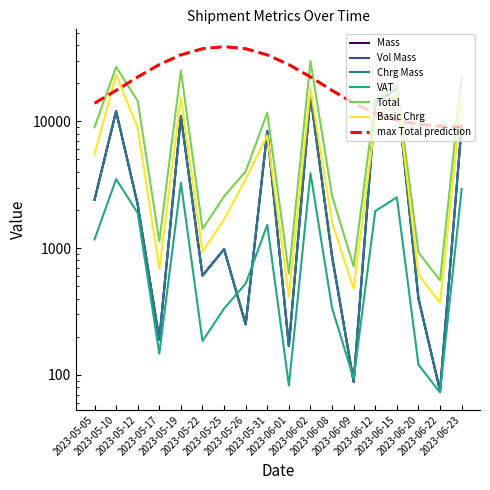

Reading left to right, extract all data points from this chart.

Mass: 2406.0	12000.0	2201.0	190.0	11000.0	607.0	980.0	250.0	8363.0	169.0	16066.0	859.0	88.0	13847.0	18125.0	400.0	75.0	9216.0
Vol Mass: 2406.0	12000.0	2201.0	190.0	11000.0	607.0	980.0	250.0	8363.0	169.0	16066.0	859.0	88.0	13847.0	18125.0	400.0	75.0	9216.0
Chrg Mass: 2406.0	12000.0	2201.0	190.0	11000.0	607.0	980.0	250.0	8363.0	169.0	16066.0	859.0	88.0	13847.0	18125.0	400.0	75.0	9216.0
VAT: 1171.0	3498.0	1888.5	147.2	3283.0	184.6	333.7	524.7	1526.4	82.2	3894.4	336.5	93.3	1958.8	2515.3	120.3	72.6	2927.5
Total: 8977.7	26818.0	14478.5	1128.3	25169.9	1414.8	2558.4	4022.7	11702.6	630.1	29856.7	2580.0	715.7	15017.5	19284.0	922.4	556.6	22444.2
Basic Chrg: 5482.2	23320.0	8841.3	689.0	15370.0	933.0	1687.0	3498.0	7716.8	415.5	18232.0	1591.1	477.0	10123.0	16768.7	614.8	371.0	14958.7